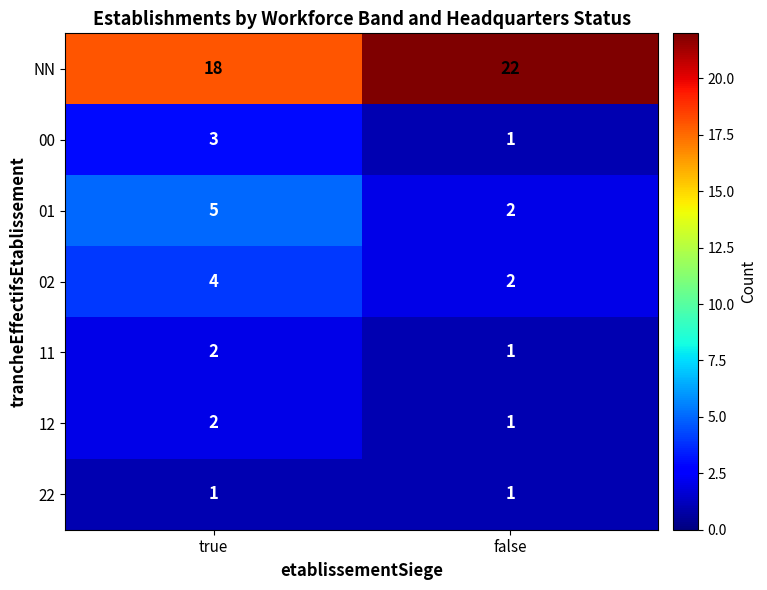

What value does the 01 series have at true?

5